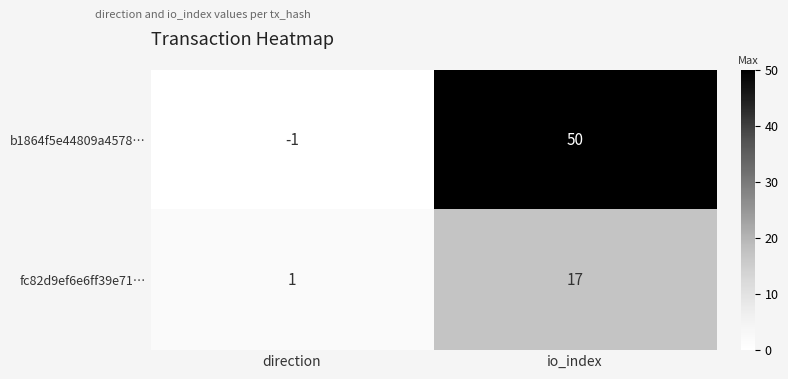

At which category is the sum across all series the highest?

io_index